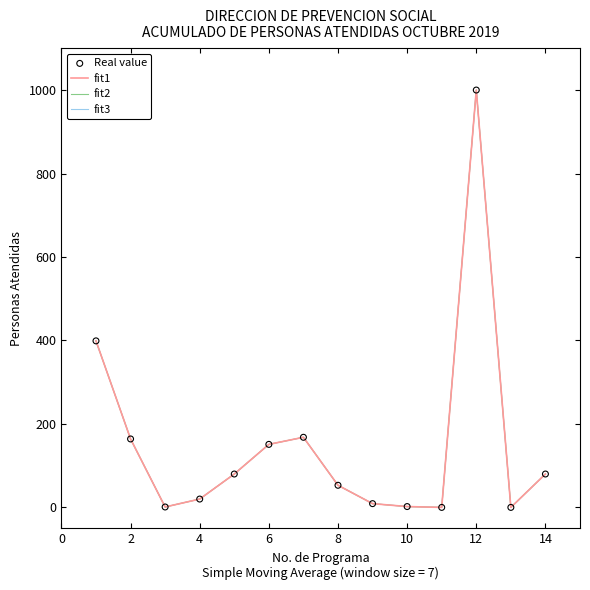

At how many categories does at least one series exceed 67?

7